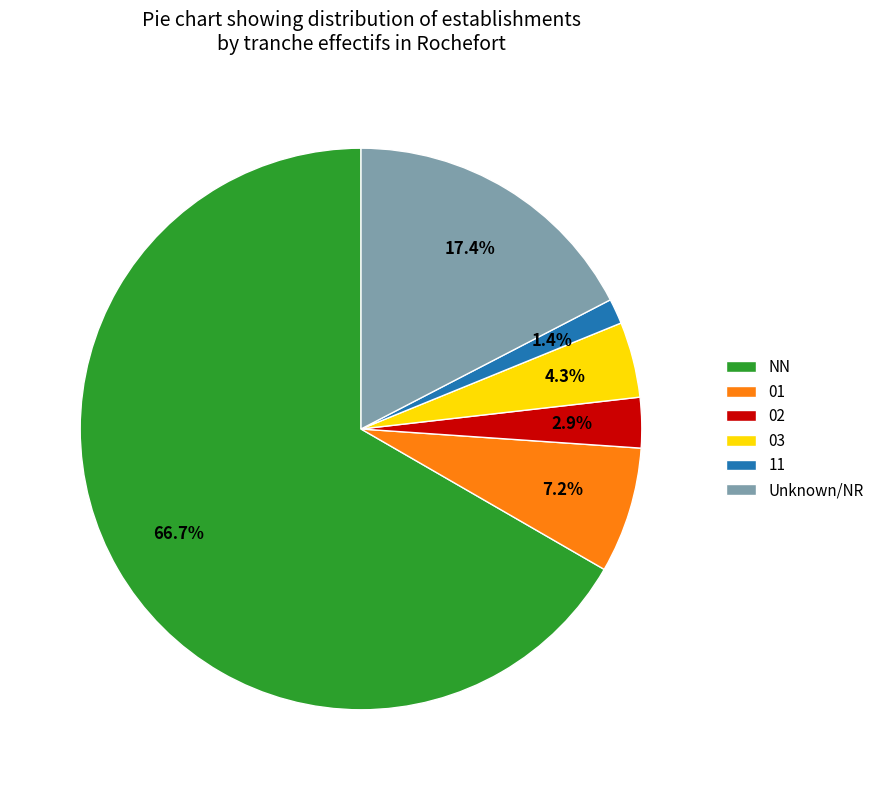

To the nearest percent, what is the average slice percentage?

17%